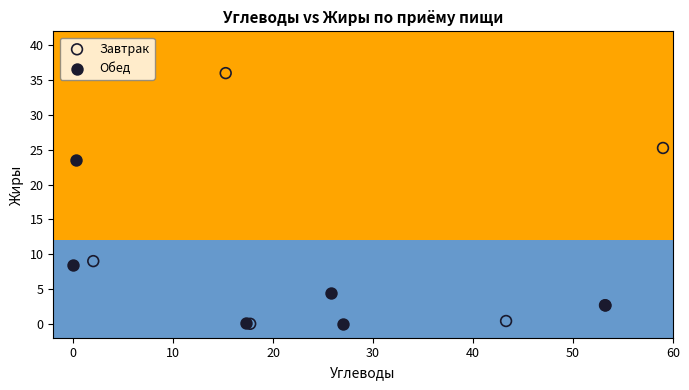

Which series has the largest Y range (max minus min)?

Завтрак